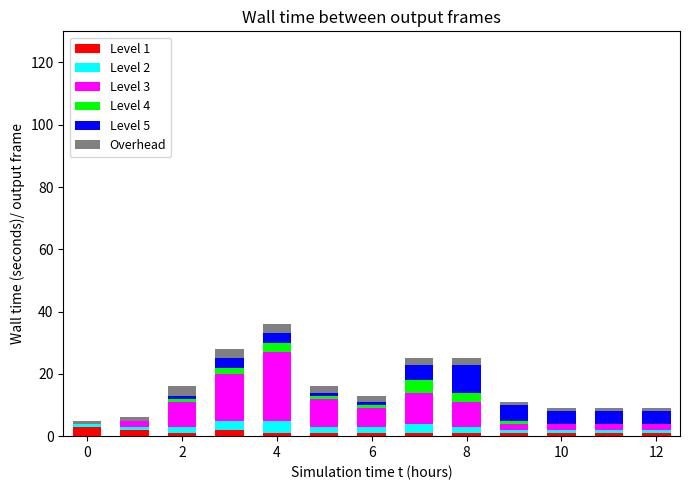

What is the label of the 8th bar from the left?

7